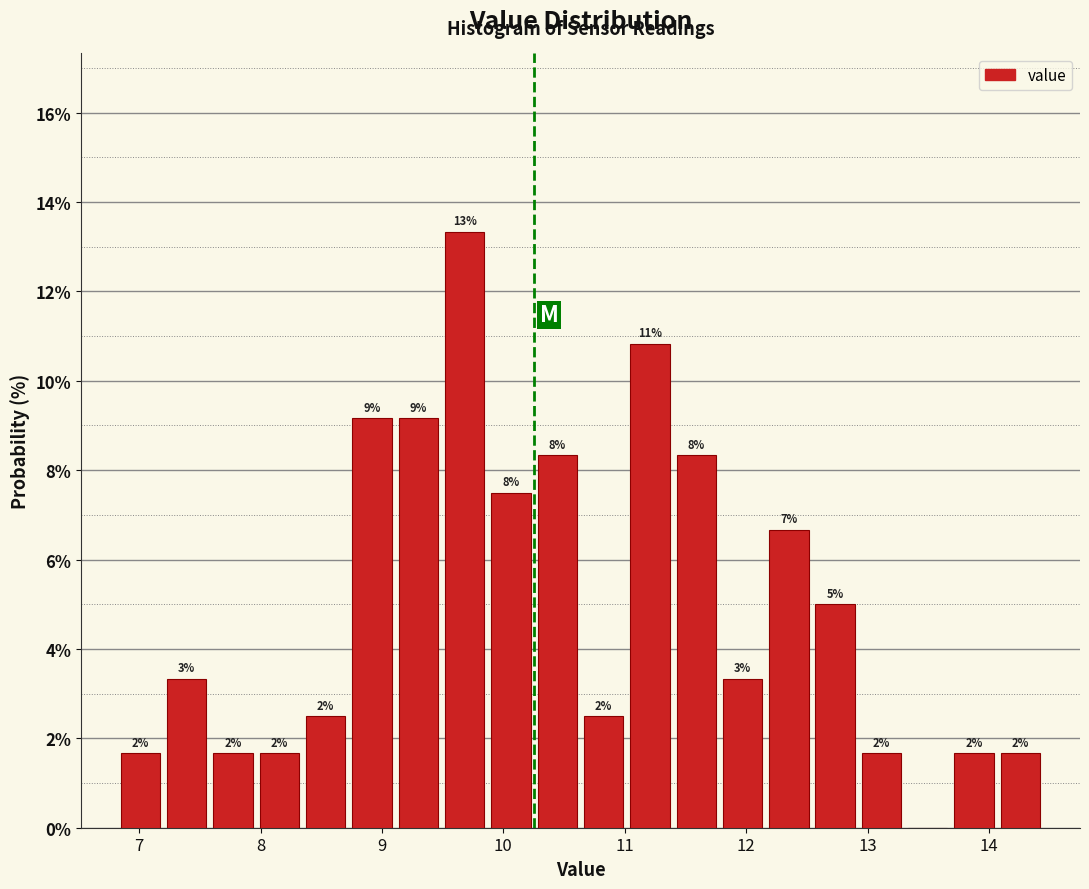

Read against the x-axis, roughly where is the centre of the tallest bar?

9.7